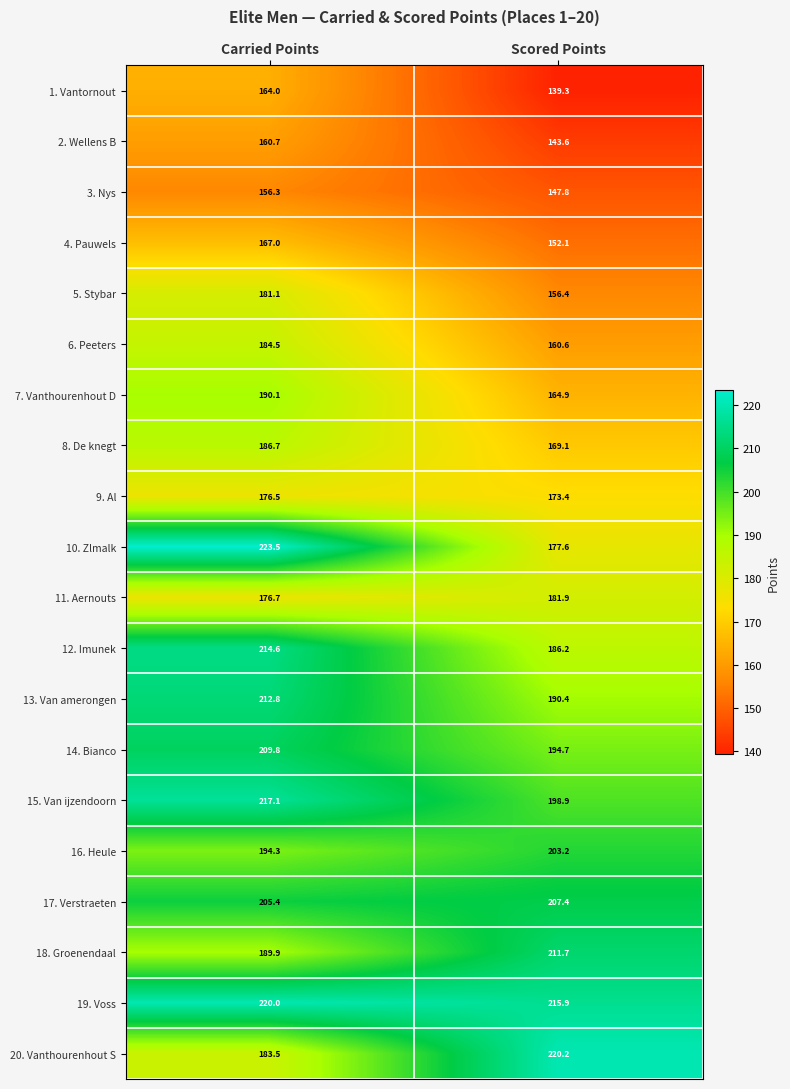

At which label is 4. Pauwels closest to 159?

Scored Points